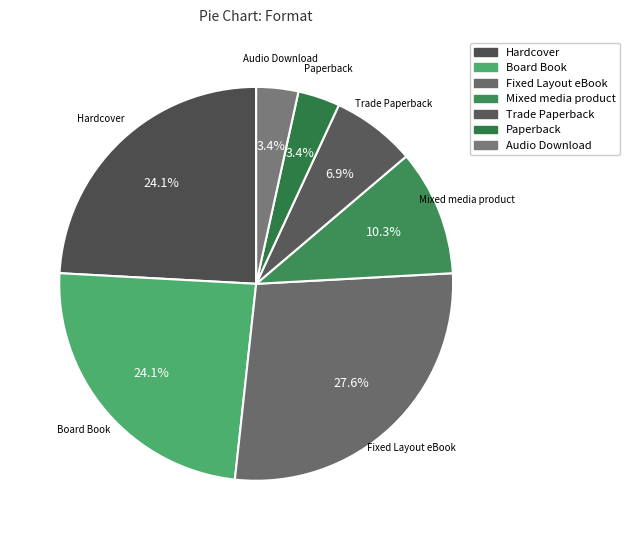

What percentage is NOT represented by Mixed media product?

89.7%